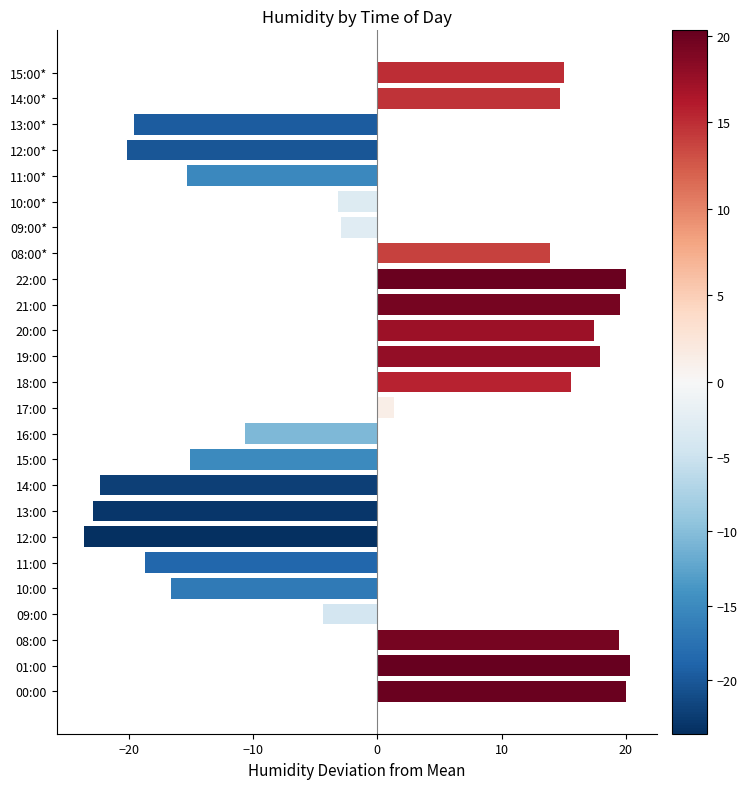

Is it true that the value at 14:00 is -22.3?

True